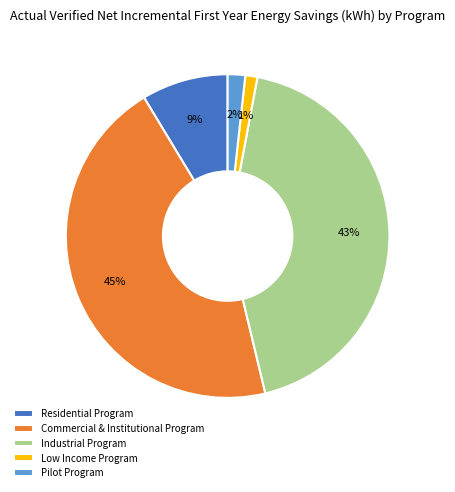

To the nearest percent, what is the difference between the largest and smallest slice percentages?

44%